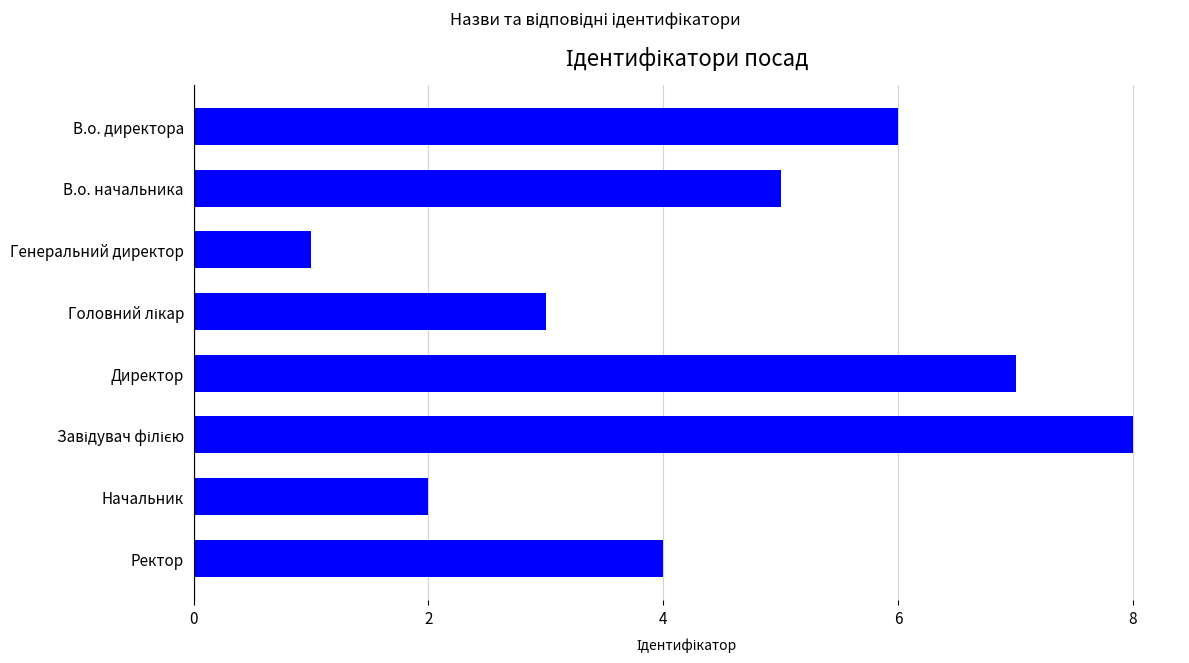

Are the bars grouped side by side (vs. stacked)?

No